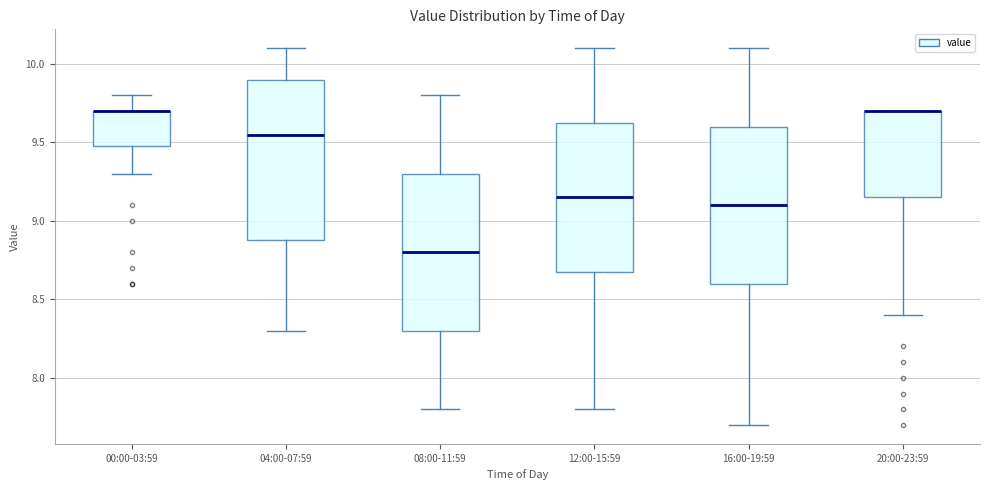

Reading left to right, transcribe this box plot: for each box, give where its median line is, the range the box spans, and where its two whiskers end, as read against the y-axis. The values are not printed on the chart, so give them approximately, as read against the axis.

00:00-03:59: median 9.70 (drawn on the box's upper edge), box 9.50 to 9.70, whiskers 9.30 to 9.80
04:00-07:59: median 9.55, box 8.90 to 9.90, whiskers 8.30 to 10.10
08:00-11:59: median 8.80, box 8.30 to 9.30, whiskers 7.80 to 9.80
12:00-15:59: median 9.15, box 8.70 to 9.65, whiskers 7.80 to 10.10
16:00-19:59: median 9.10, box 8.60 to 9.60, whiskers 7.70 to 10.10
20:00-23:59: median 9.70 (drawn on the box's upper edge), box 9.15 to 9.70, whiskers 8.40 to 9.70